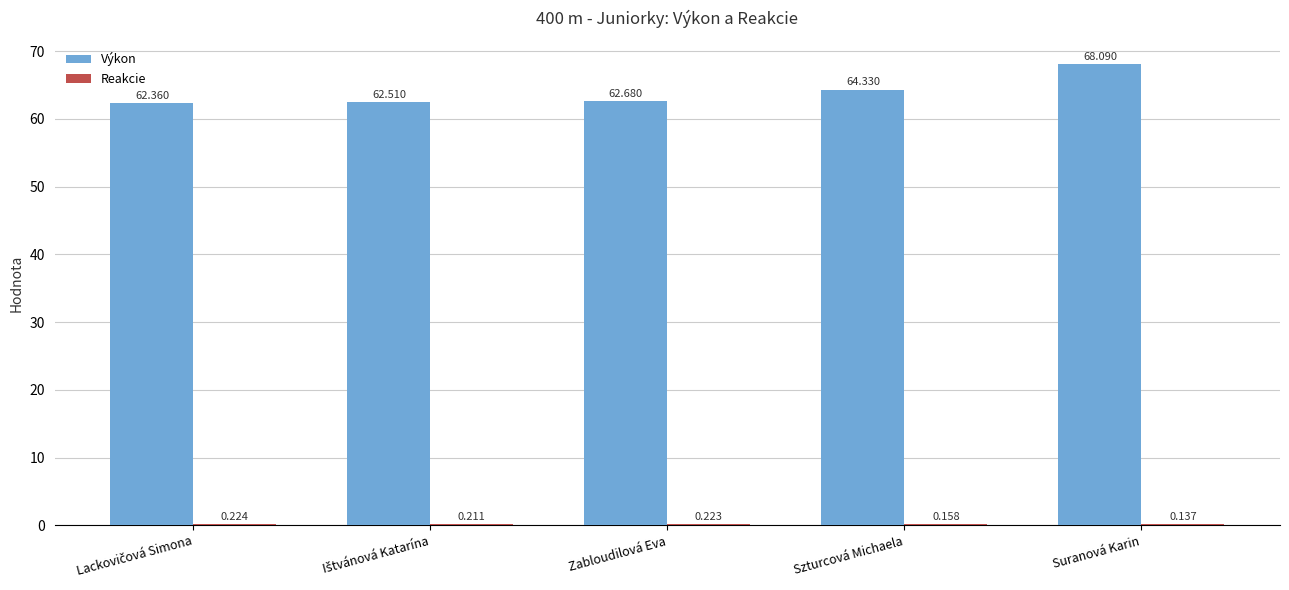

At which label is Výkon closest to 65?

Szturcová Michaela